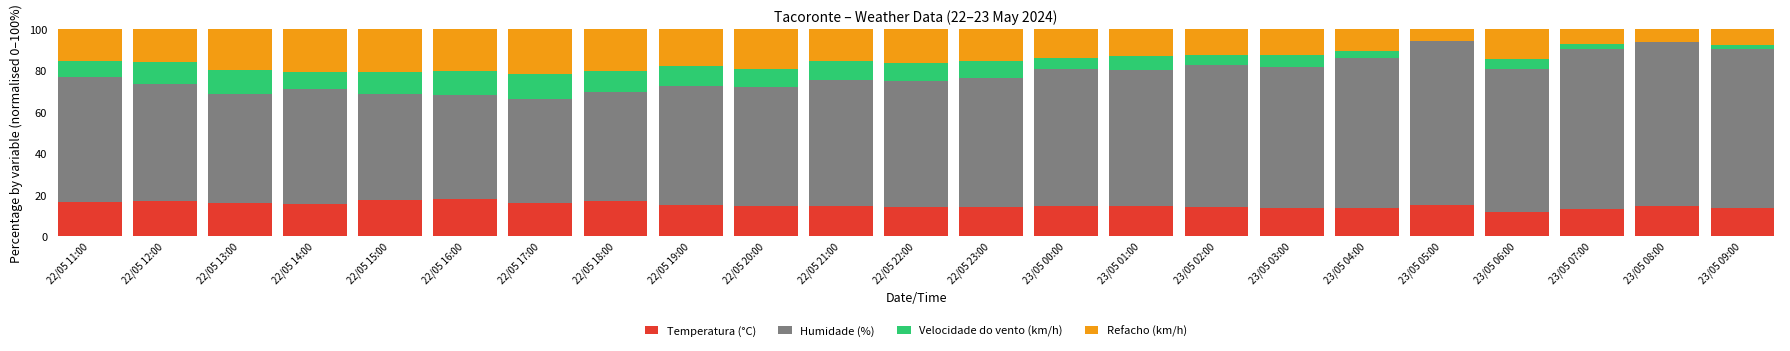

Are the bars grouped side by side (vs. stacked)?

No